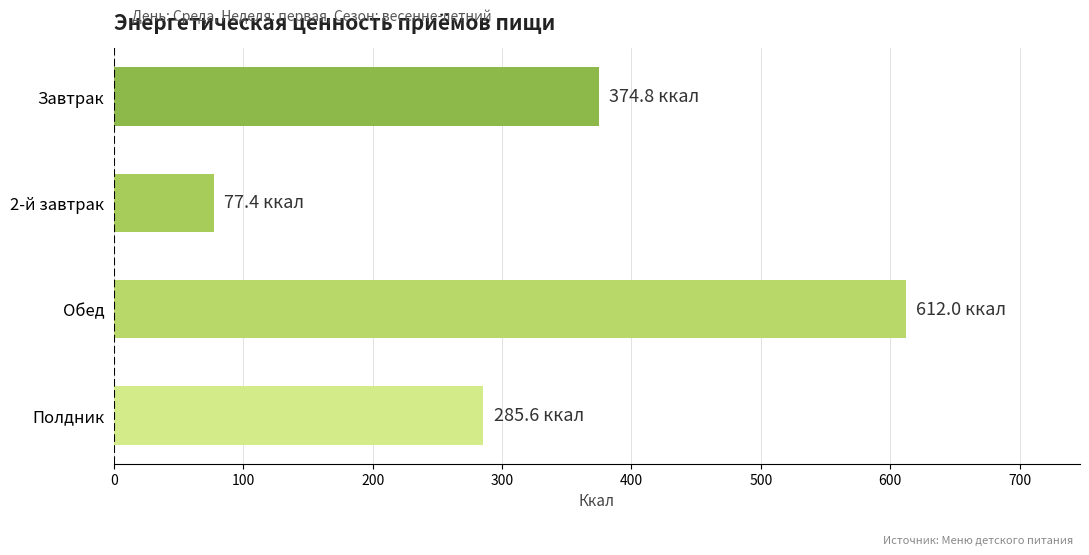

Rank the categories by value from highest to lowest.

Обед, Завтрак, Полдник, 2-й завтрак